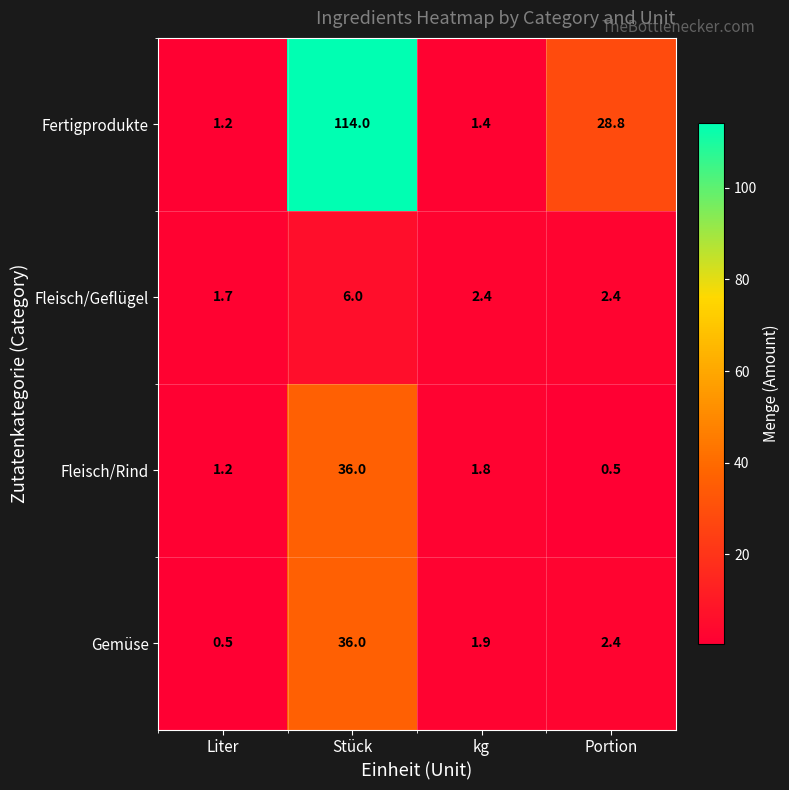

What is the difference between the maximum and second lowest values in the Fleisch/Rind series?

34.8